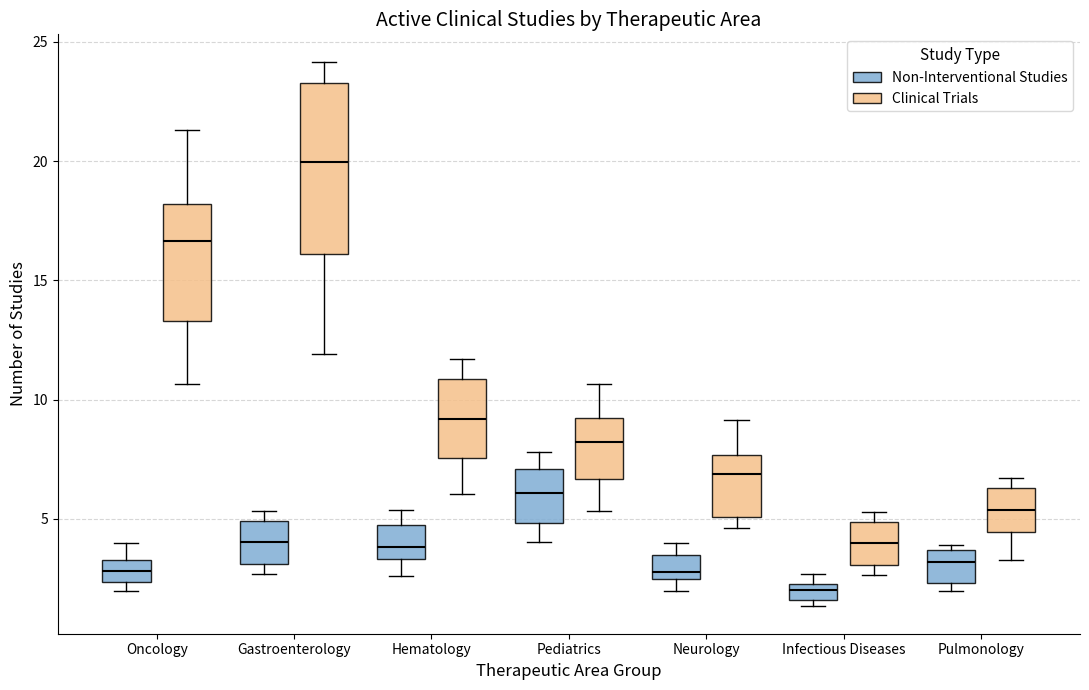

Which box is the tallest, from its lower edge to its upper edge?

Gastroenterology (Clinical Trials)